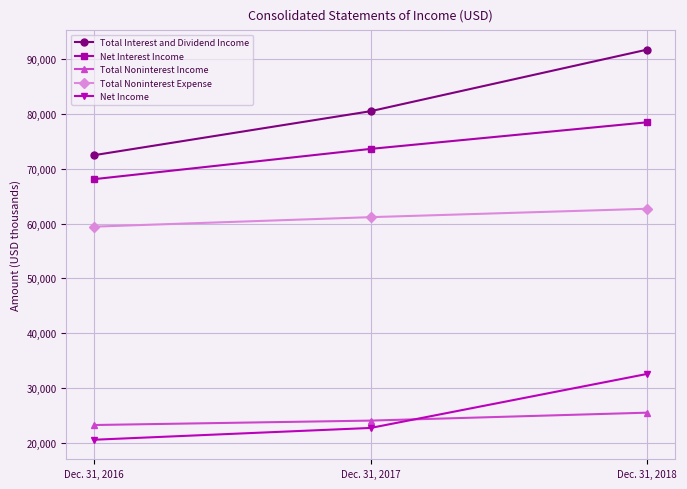

Count the number of data series in this chart.

5